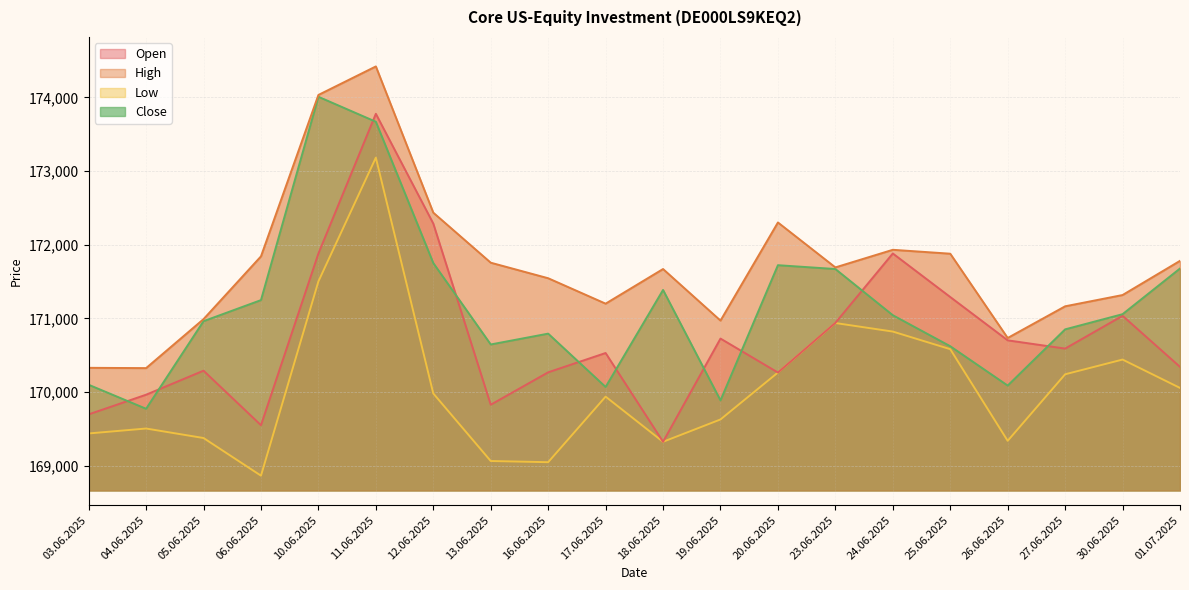

True or false: Close and High intersect in this chart.

False